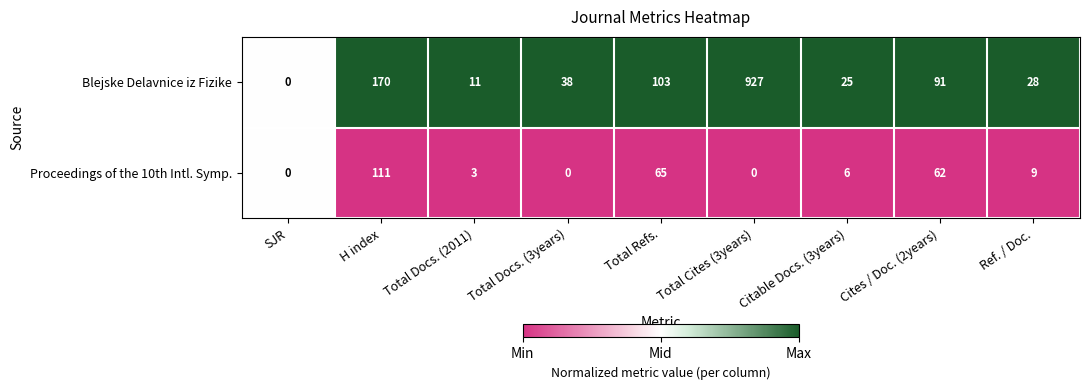

What is the difference between the second highest and minimum values in the Blejske Delavnice iz Fizike series?

170